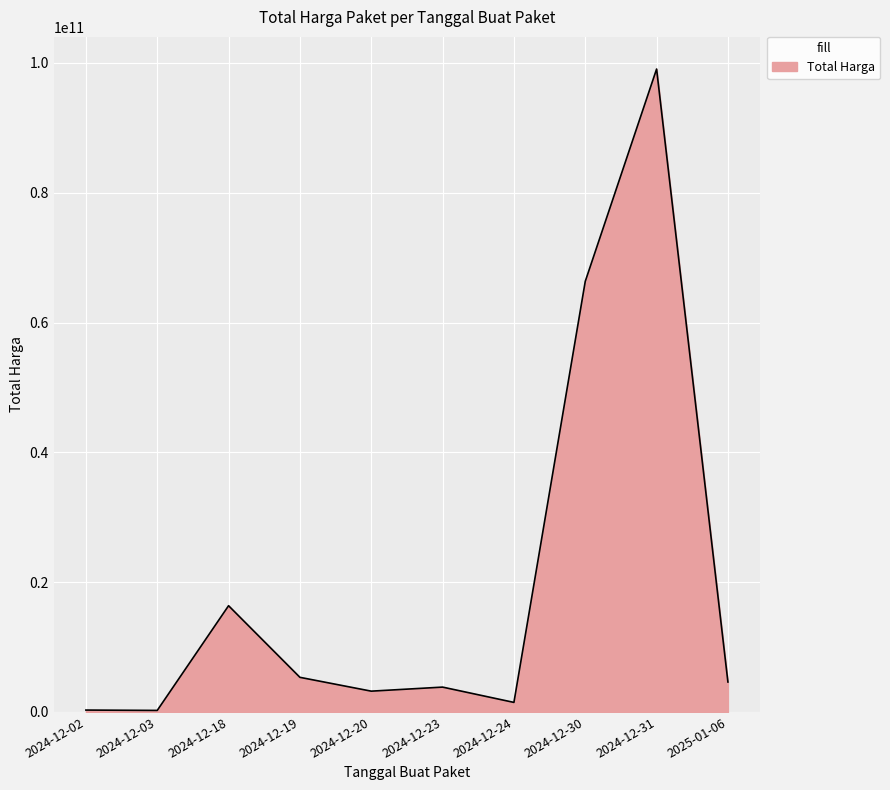

What is the maximum value shown in the chart?

99052309132